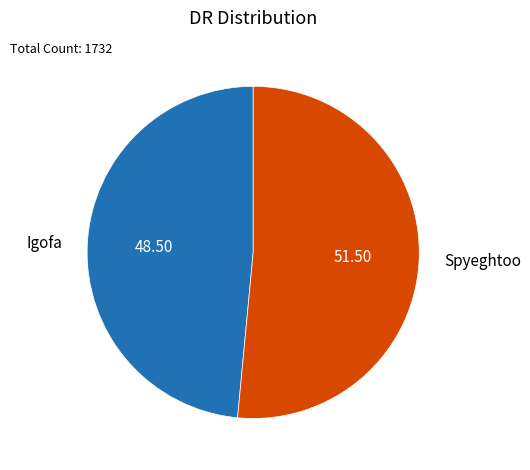

Does any single category account for the majority?

Yes